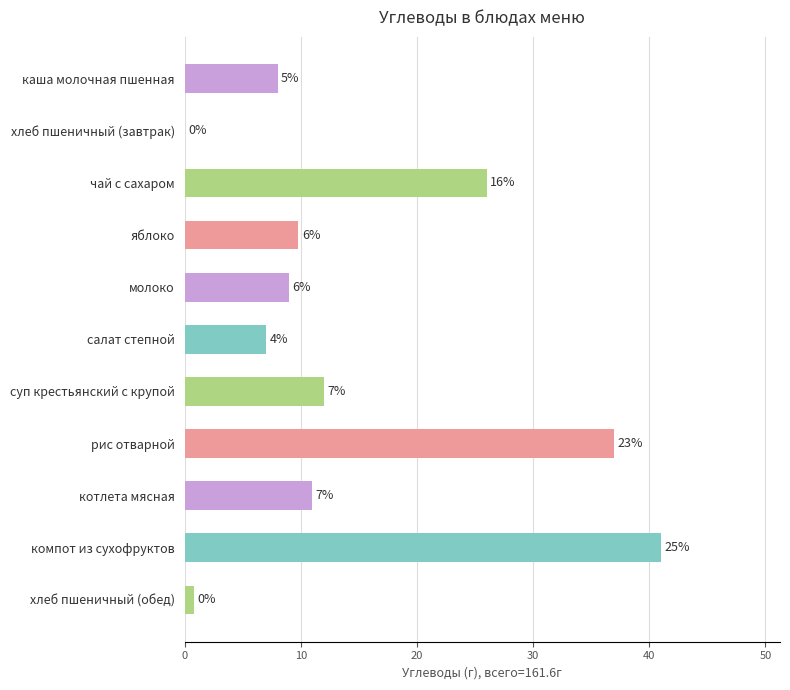

Are the bars horizontal?

Yes